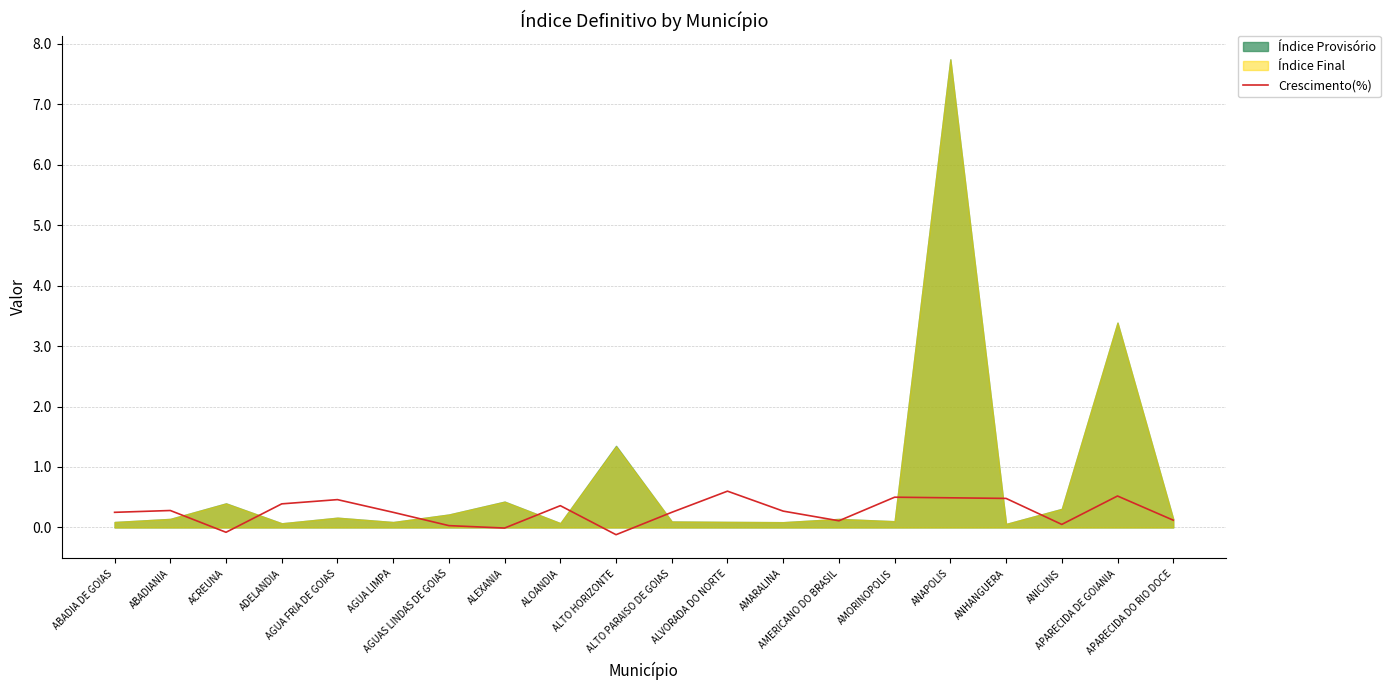

How many interior local valleys (lower than both neighbors) does the data have?

5